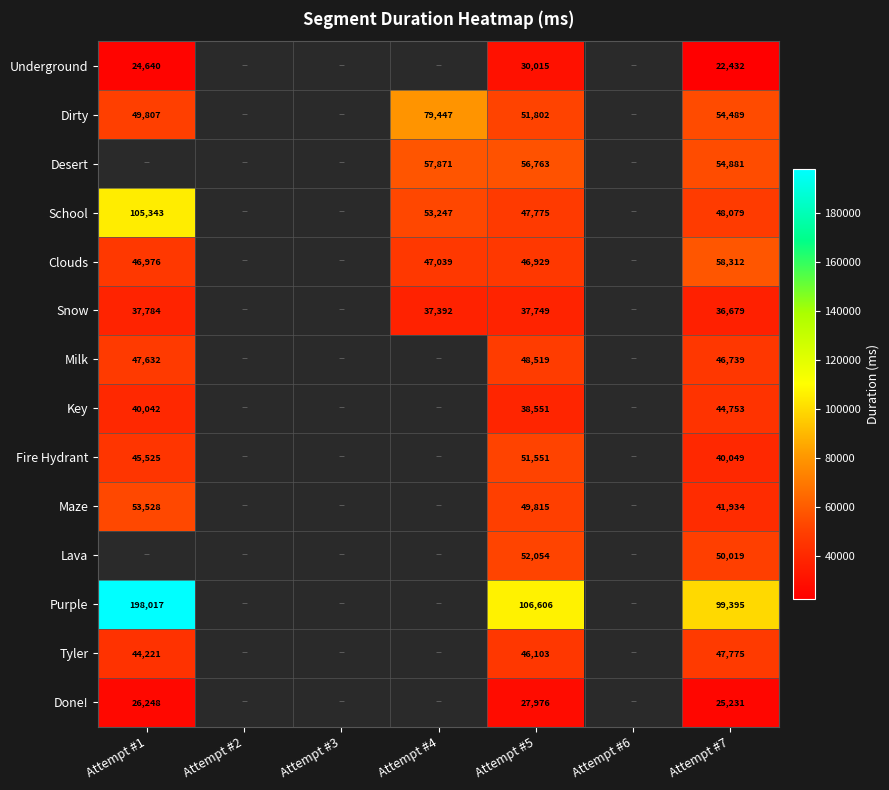

At which category is the sum across all series the highest?

Attempt #5